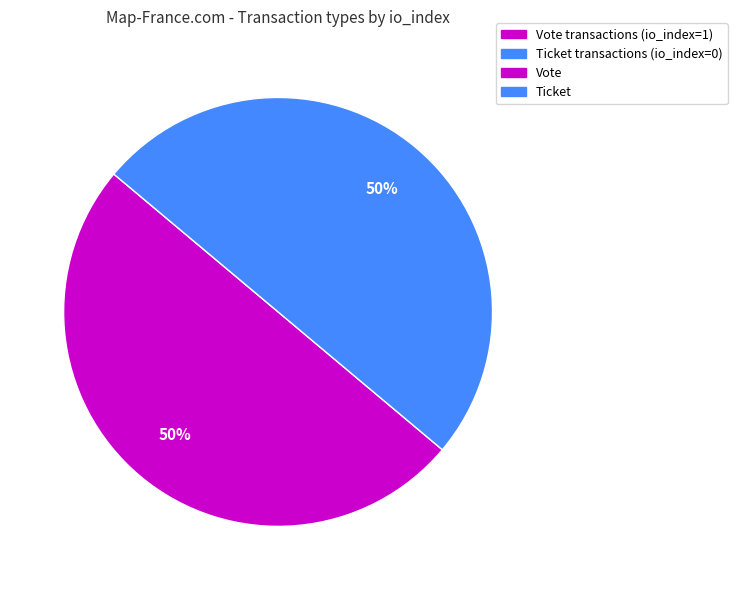

Which category has the biggest portion of the pie?

Vote (io_index=1)